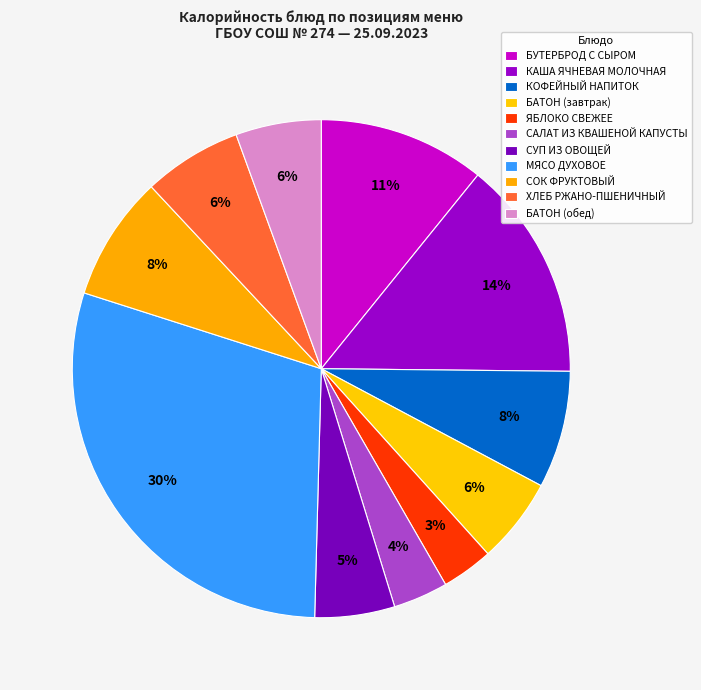

Does КАША ЯЧНЕВАЯ МОЛОЧНАЯ account for over 50% of the chart?

No